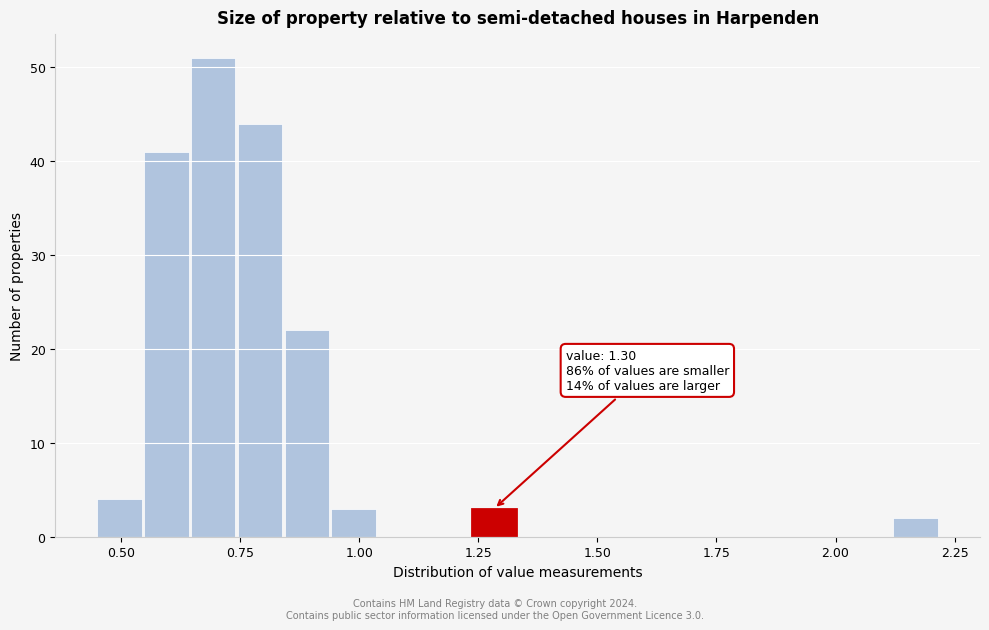

Read against the x-axis, roughly where is the centre of the tallest bar?

0.70